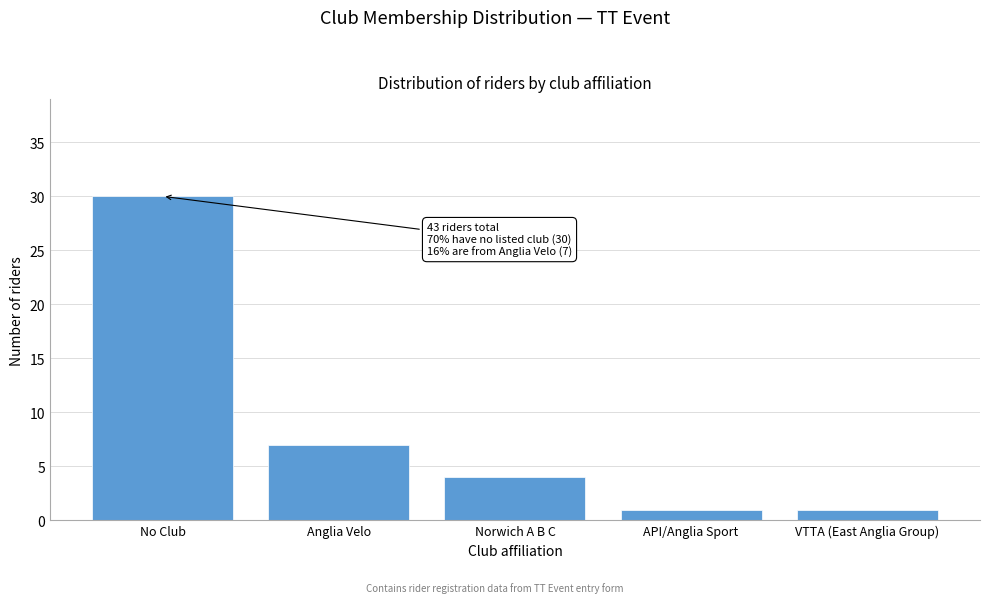

Reading left to right, transcribe all the data shown in this chart.

30	7	4	1	1